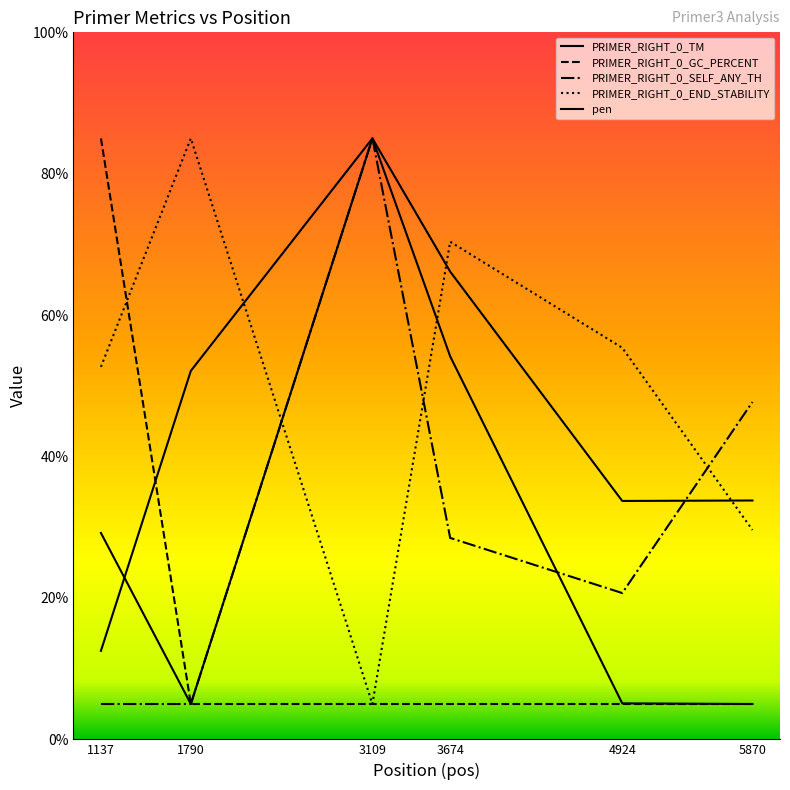

Where do PRIMER_RIGHT_0_TM and PRIMER_RIGHT_0_END_STABILITY first cross each other?

1790 and 3109